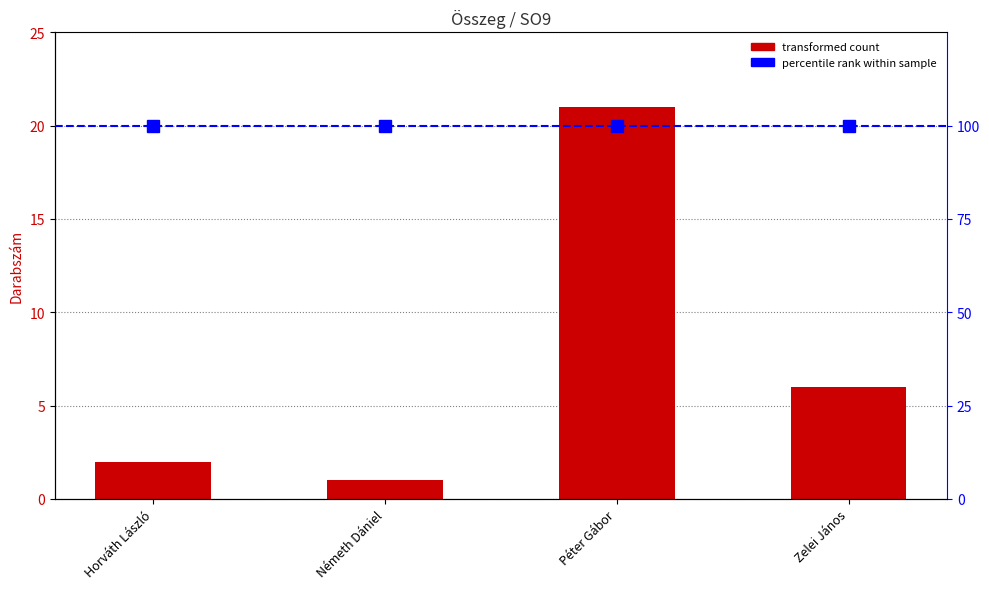

Read the percentile rank value at Horváth László.

100